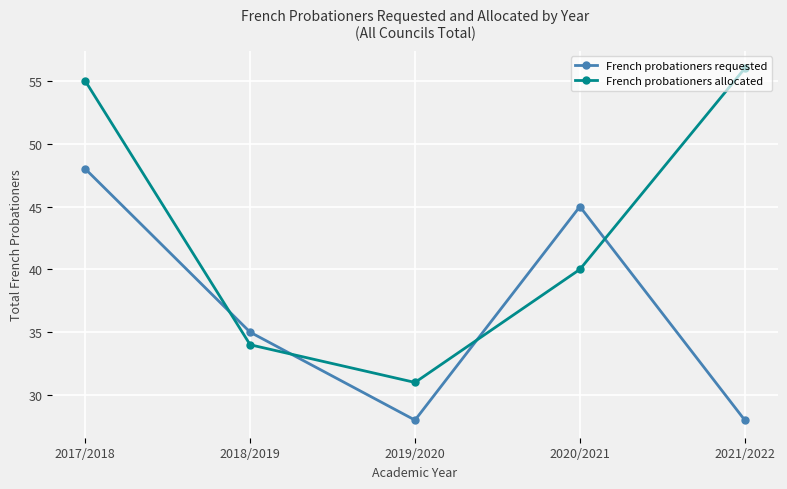

How many intersections are there between French probationers allocated and French probationers requested?

4